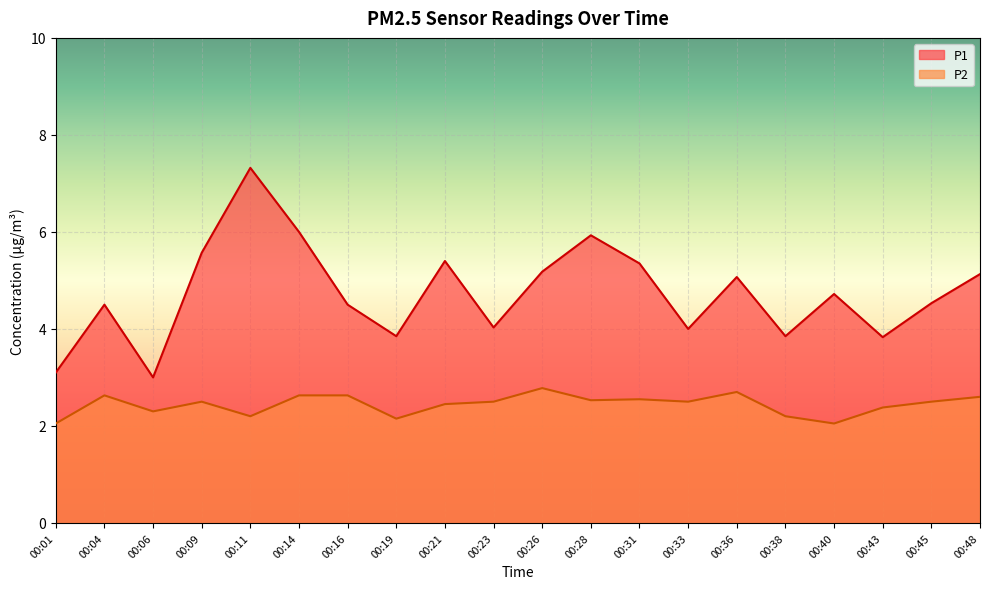

What is the difference between the second highest and second lowest values in the P2 series?

0.7